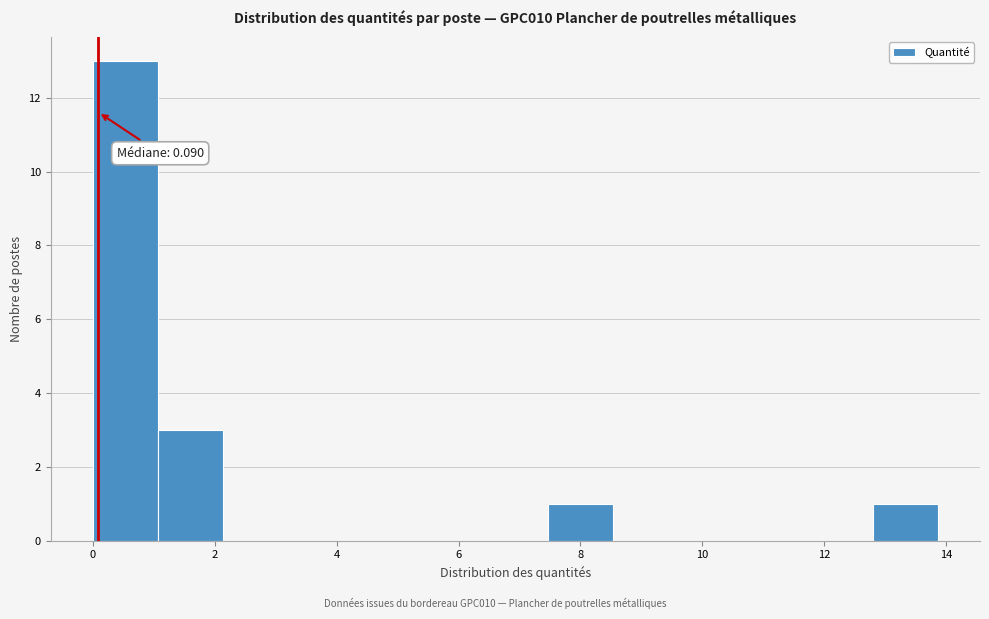

Over which range of the x-axis is the bar tallest?

0.0 to 1.0